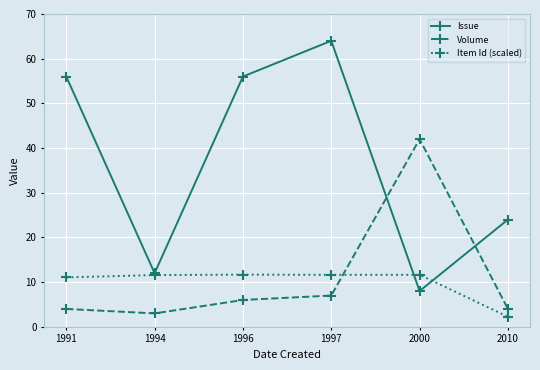

What is the difference between the second highest and second lowest values in the Volume series?

3.0